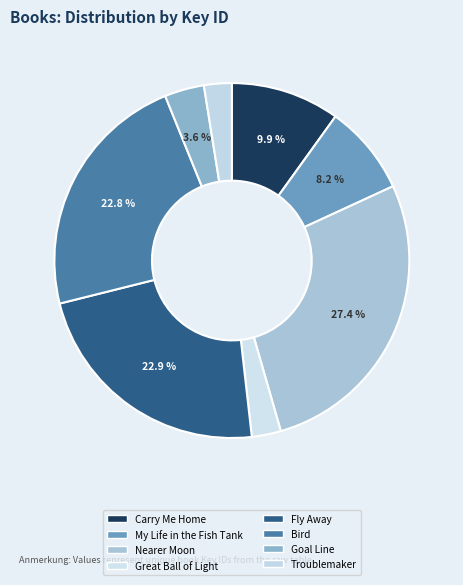

Does any single category account for the majority?

No